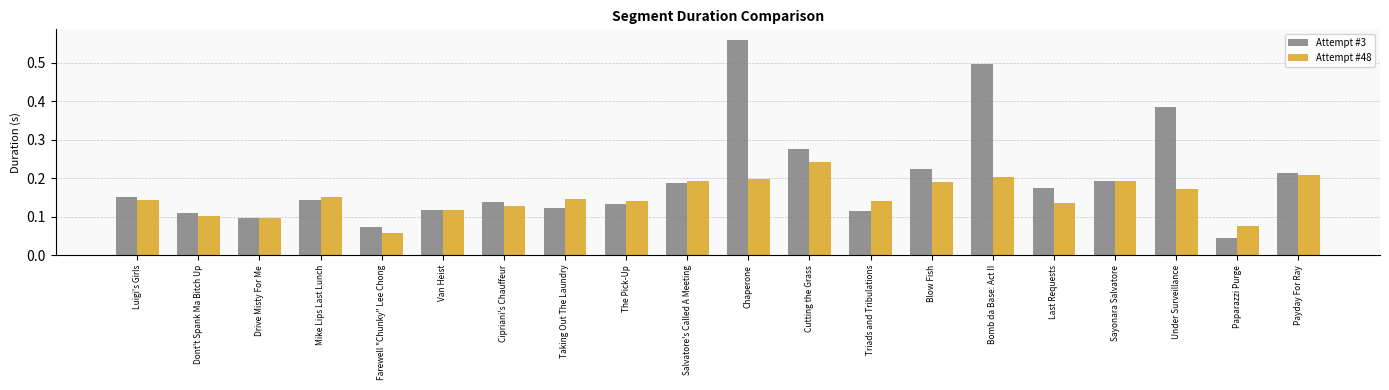

Which category has the lowest value in the Attempt #3 series?

Paparazzi Purge